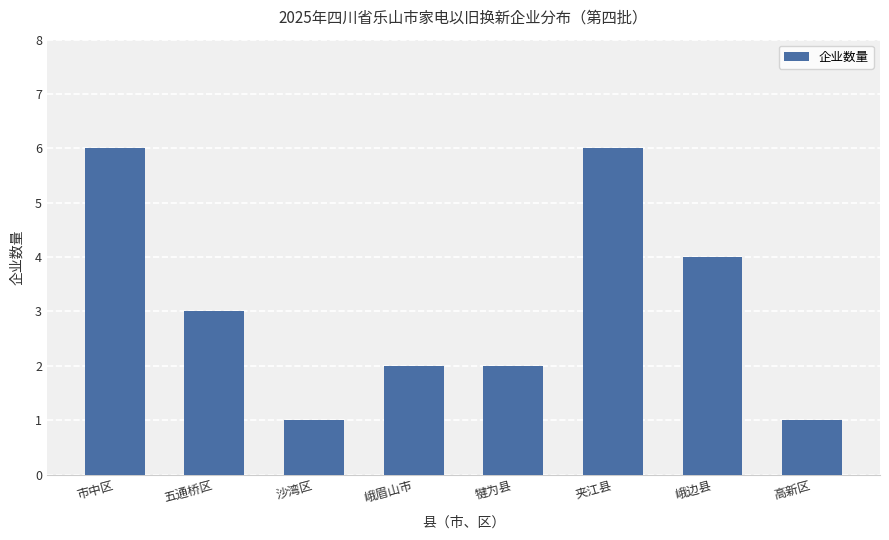

Does the chart contain any negative values?

No